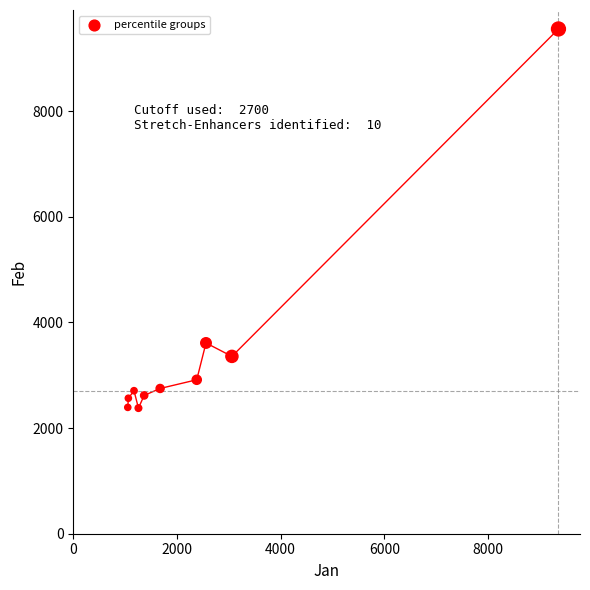

What Y value in the scatter plot is closest to 5965?

3610.0